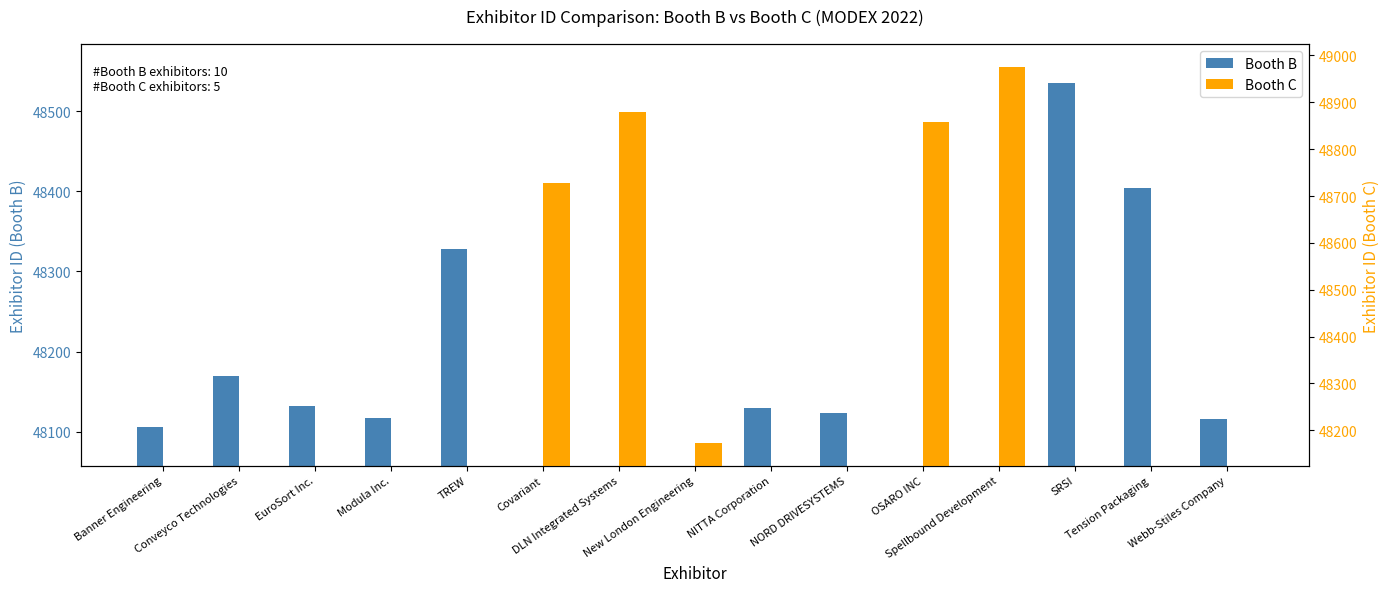

Is it true that Booth B equals 48132 at EuroSort Inc.?

True